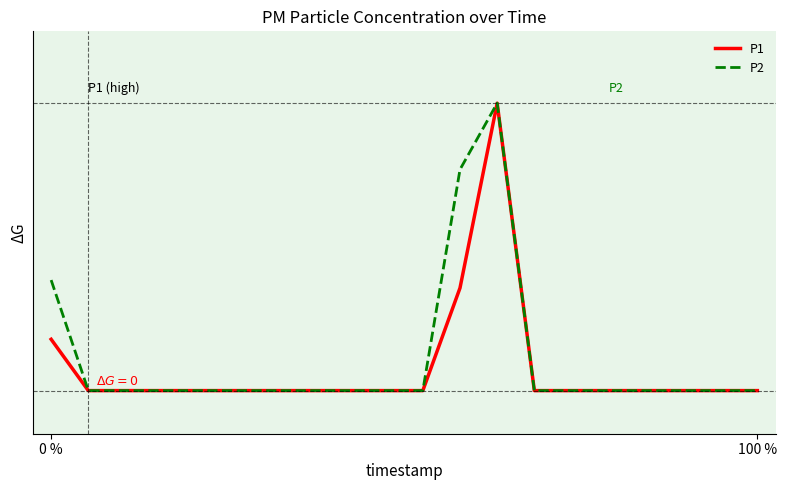

What are all the series names shown in the legend?

P1, P2